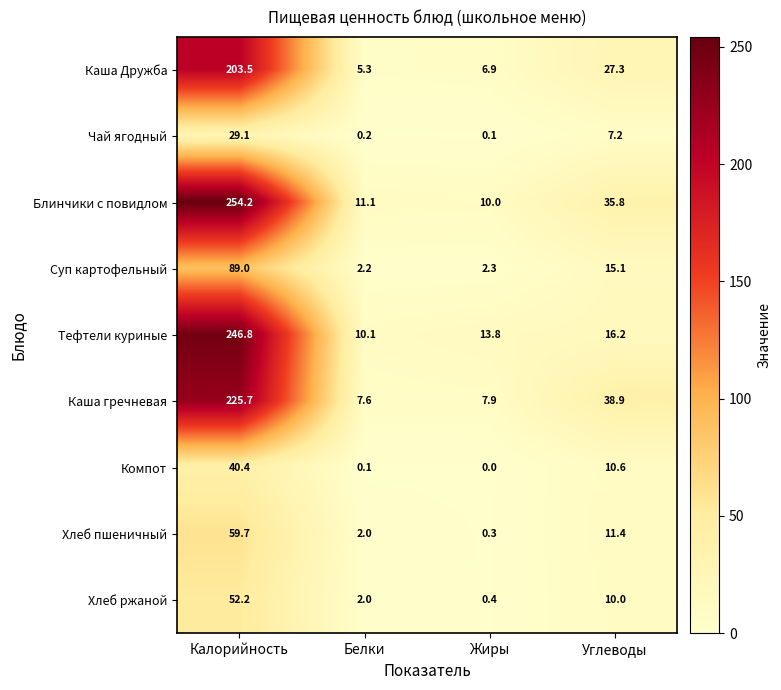

At which label is Каша Дружба closest to 104?

Углеводы